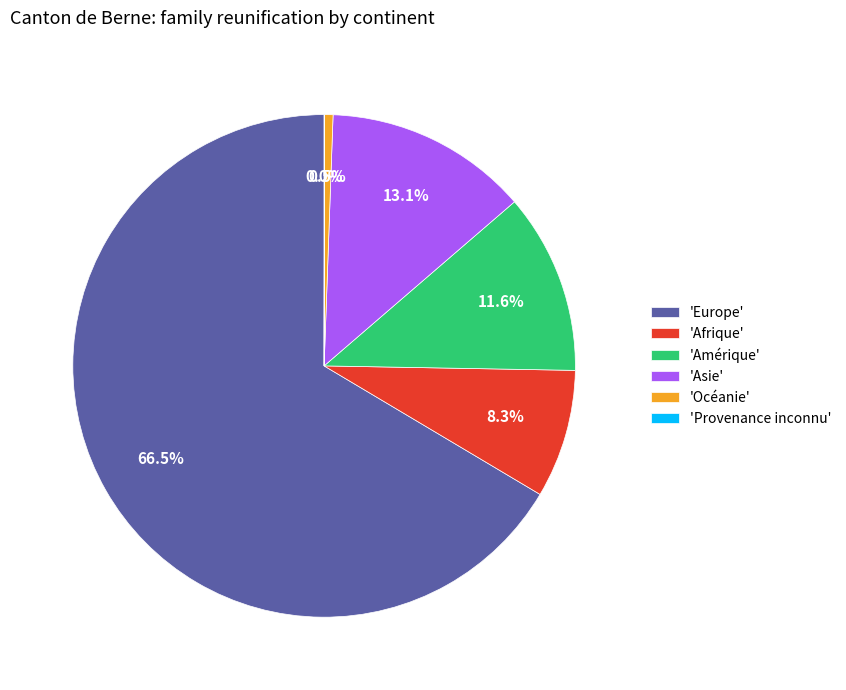

Is there any slice that represents more than half of the pie?

Yes